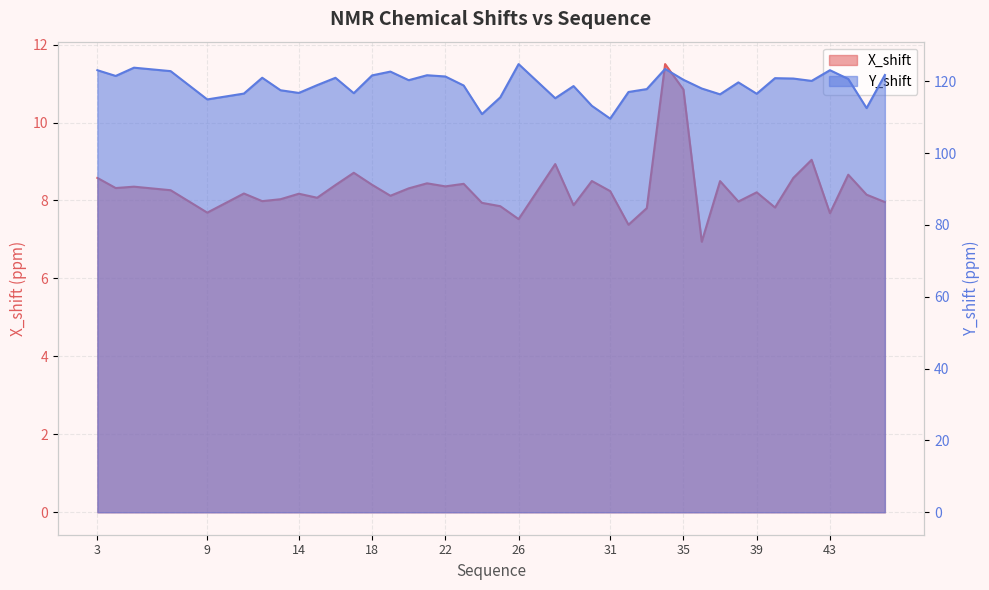

List the series in order of their overall mean, highest first.

Y_shift, X_shift